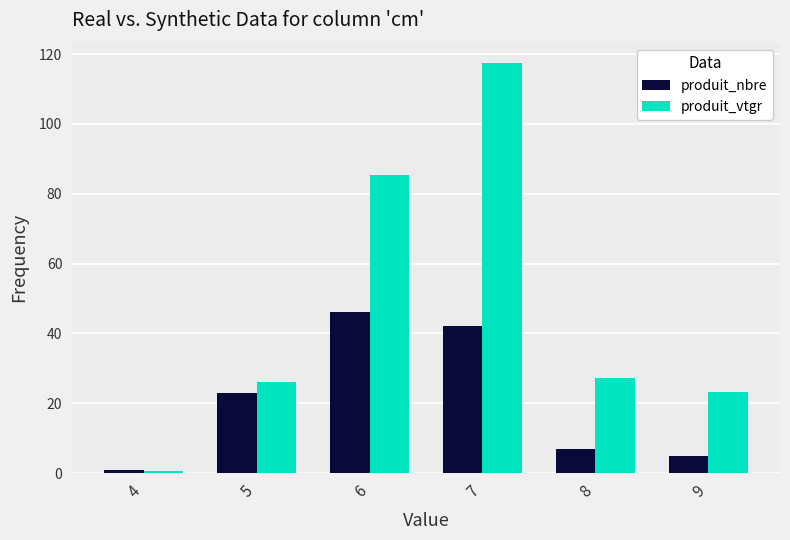

Reading right to left, extract all data points from this chart.

produit_nbre: 9=5.0	8=7.0	7=42.0	6=46.0	5=23.0	4=1.0
produit_vtgr: 9=23.2	8=27.2	7=117.4	6=85.3	5=26.1	4=0.6